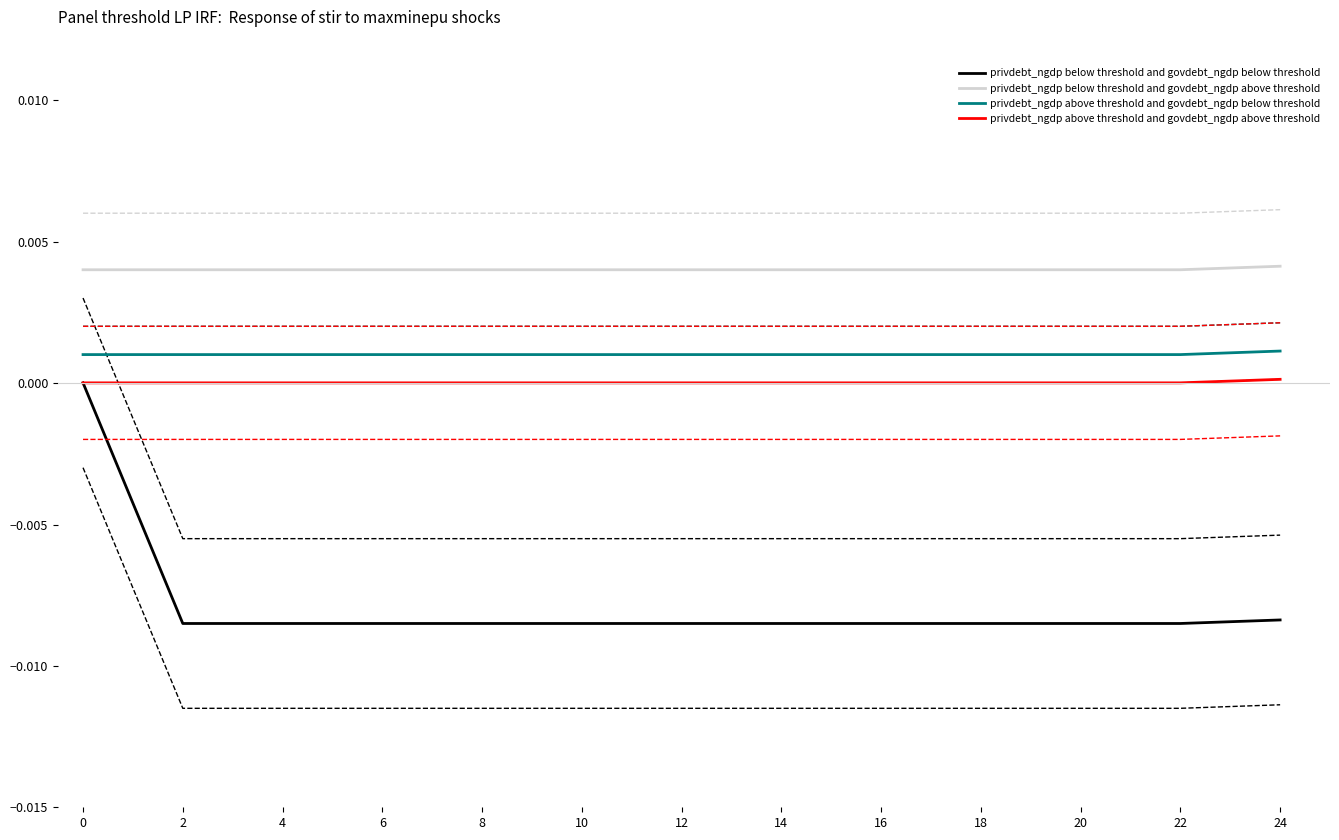

Does the chart display data point markers on the line(s)?

No